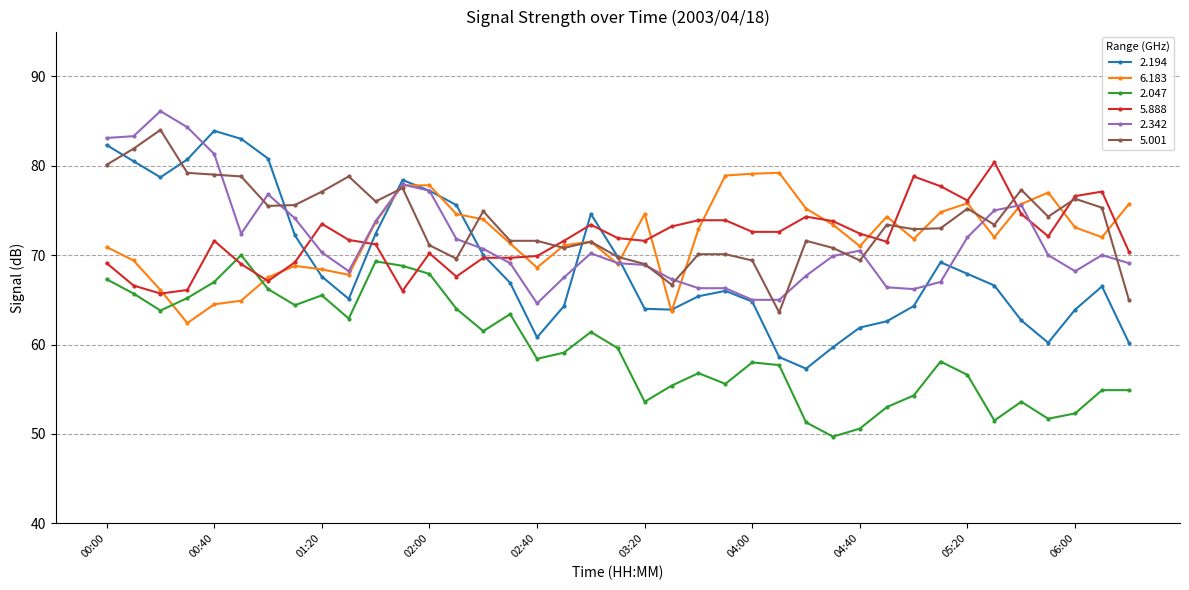

True or false: 2.342 and 2.047 cross at least once.

False